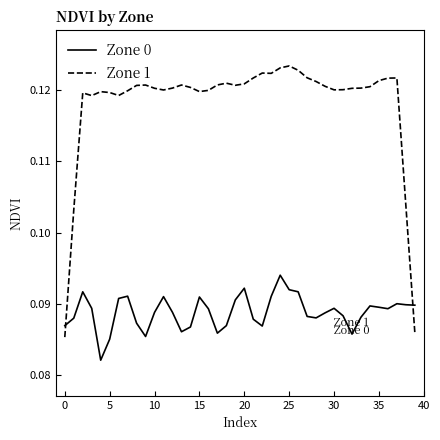

Is this an area chart (filled region under the line)?

No